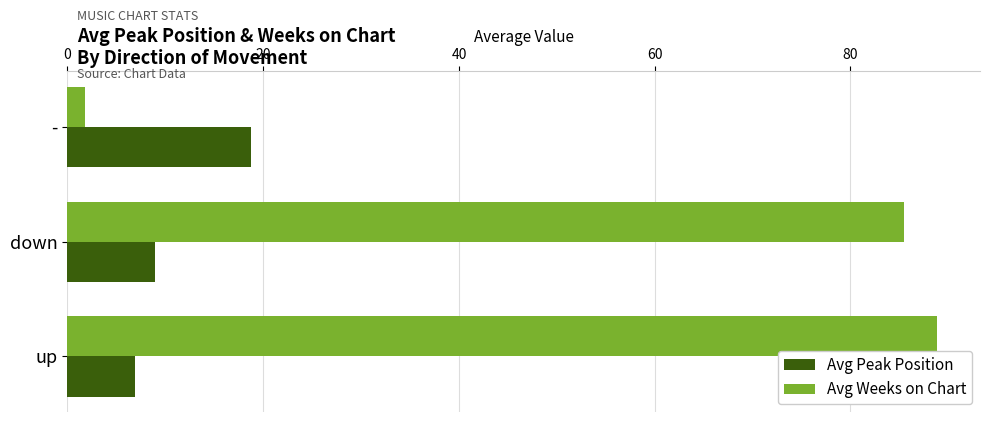

True or false: Avg Weeks on Chart has a value of 85.5 at down.

True